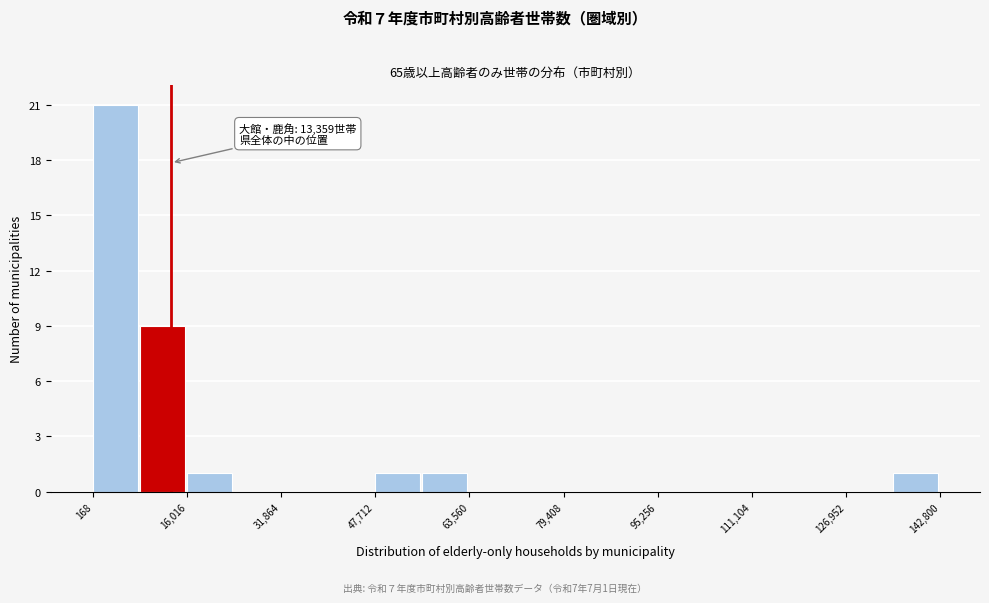

Around what value on the x-axis is the tallest bar? Give the approximate position of its centre, as read against the axis.

4000